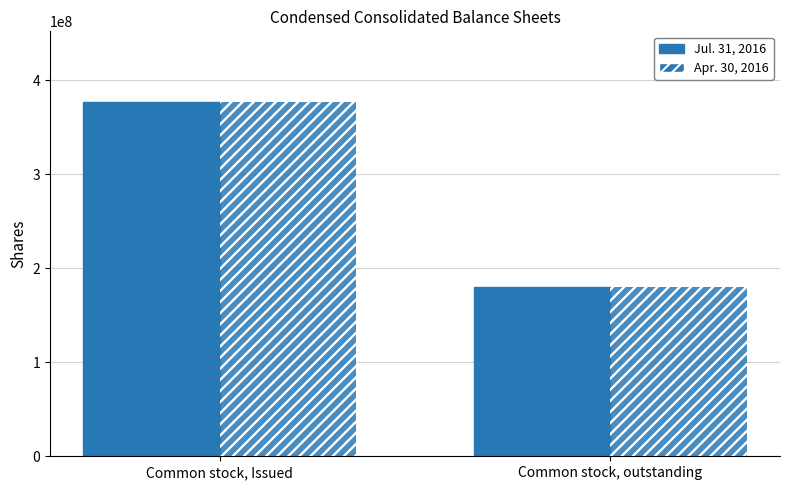

What is the label of the 1st bar from the left?

Common stock, Issued